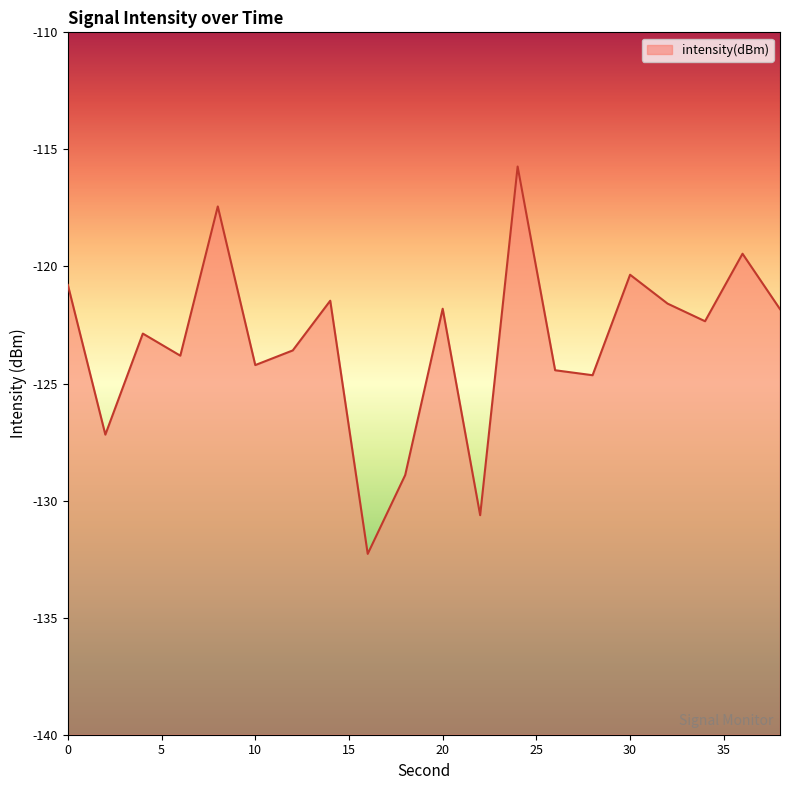

What is the approximate value at 14?

-121.5